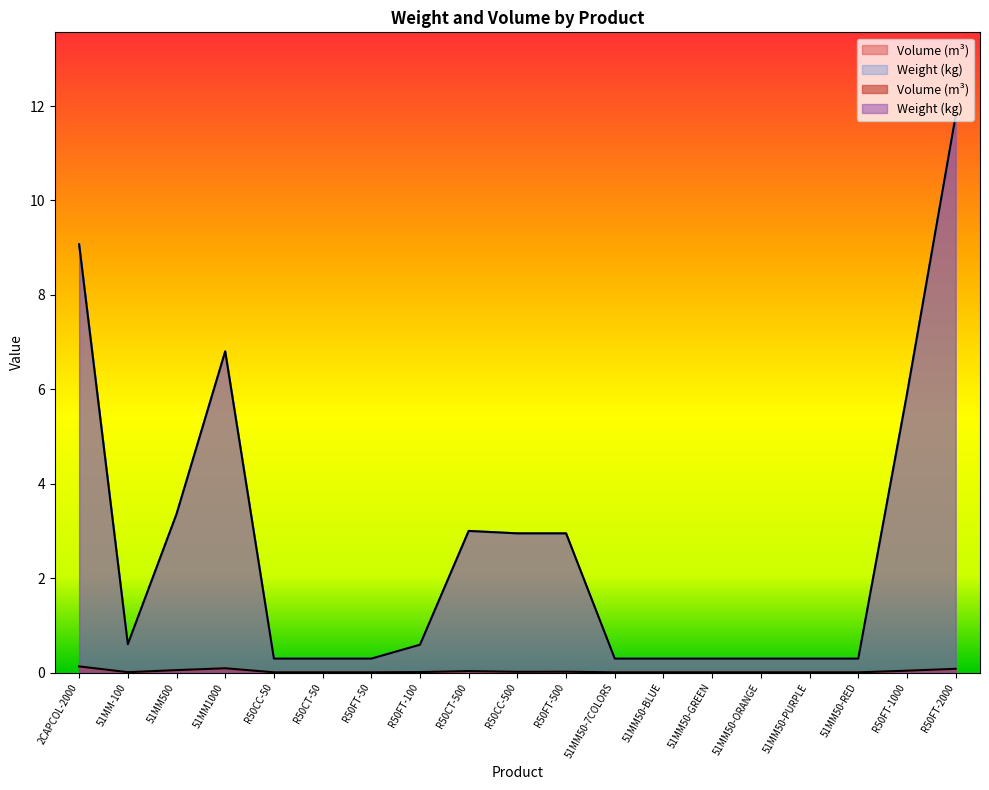

Does the chart display data point markers on the line(s)?

No